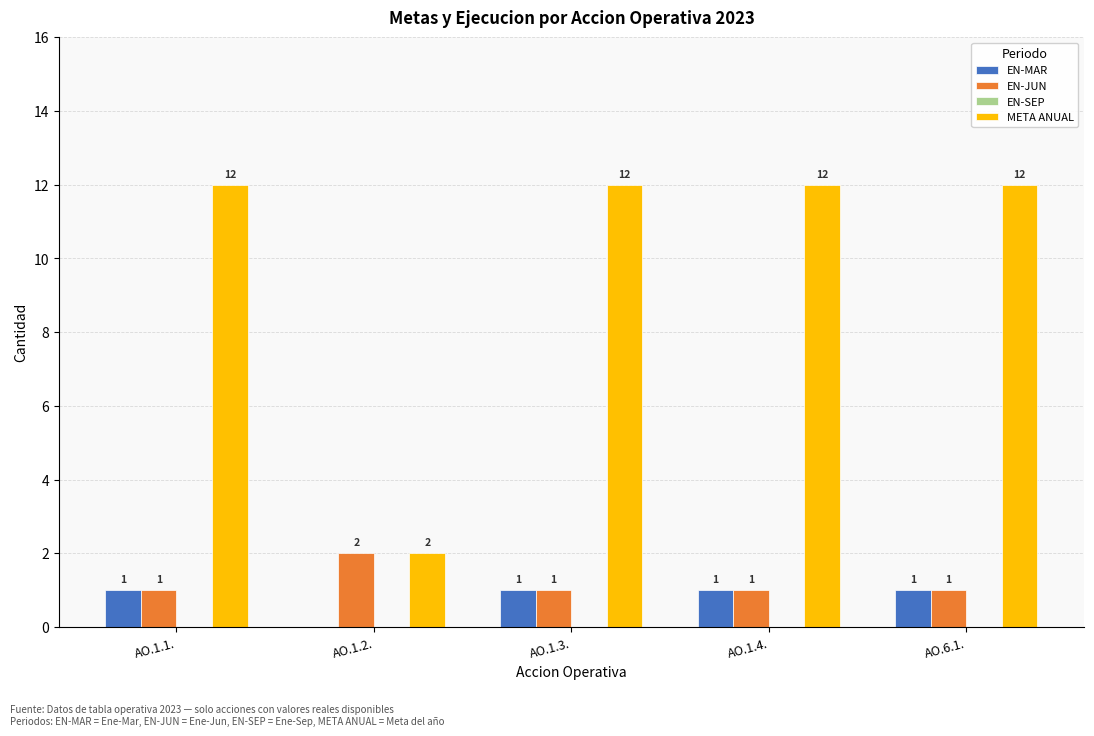

What is the sum of all EN-JUN values?

6